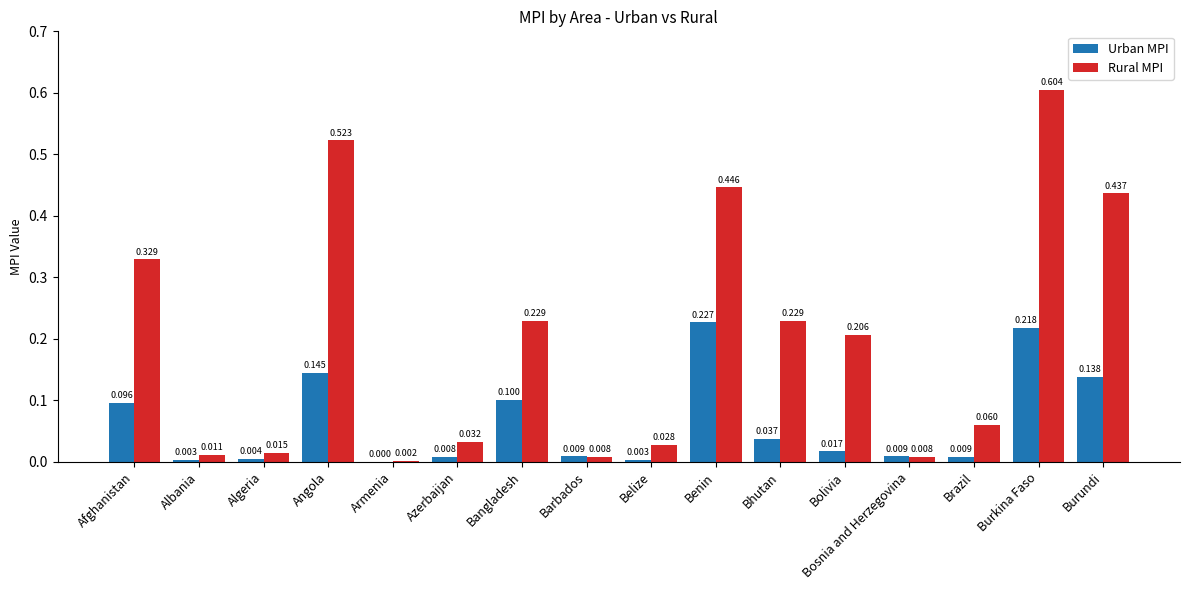

Which series has the largest total across all categories?

Rural MPI